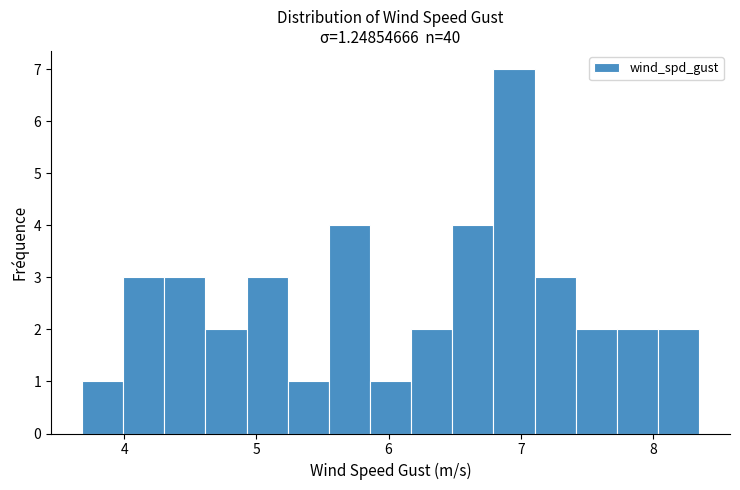

Read against the x-axis, roughly where is the centre of the tallest bar?

6.9